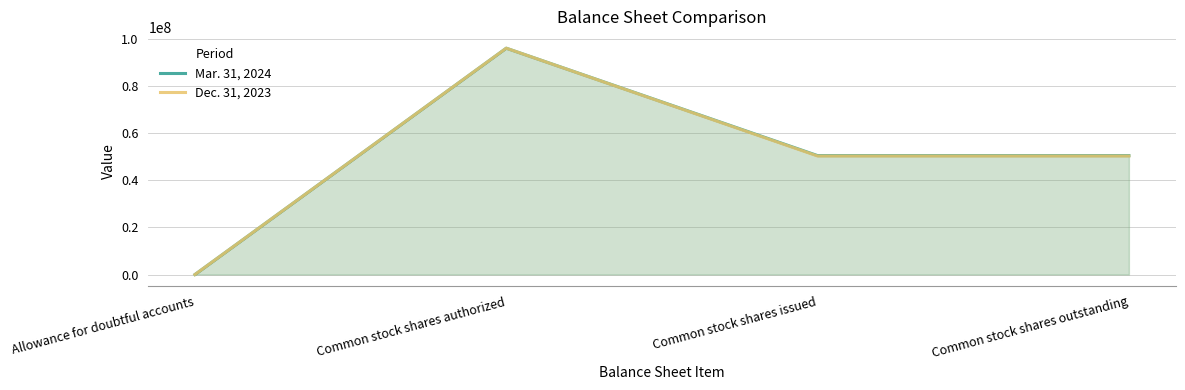

Rank the series at Allowance for doubtful accounts from lowest to highest value.

Dec. 31, 2023, Mar. 31, 2024